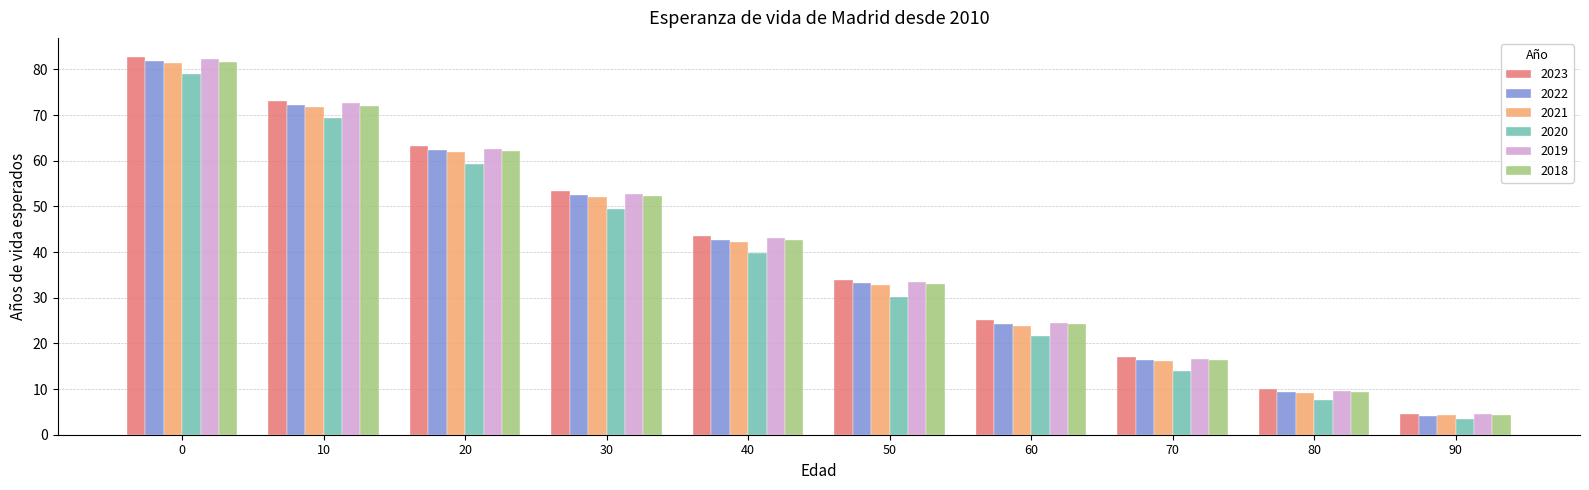

How many categories are shown in the chart?

10